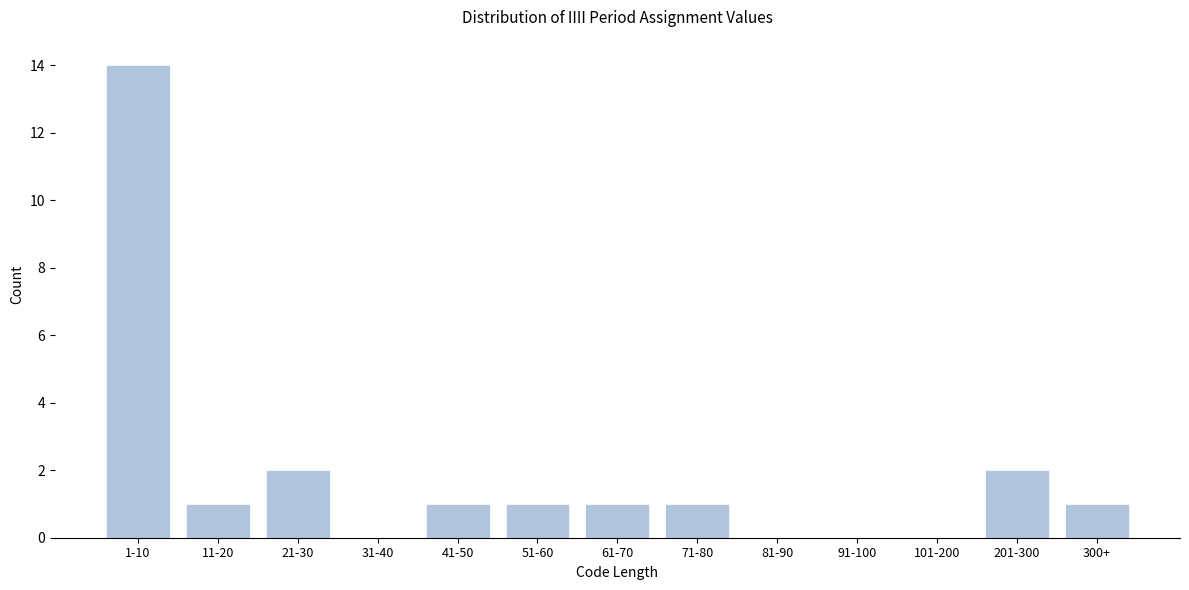

Reading right to left, transcribe all the data shown in this chart.

300+=1	201-300=2	101-200=0	91-100=0	81-90=0	71-80=1	61-70=1	51-60=1	41-50=1	31-40=0	21-30=2	11-20=1	1-10=14